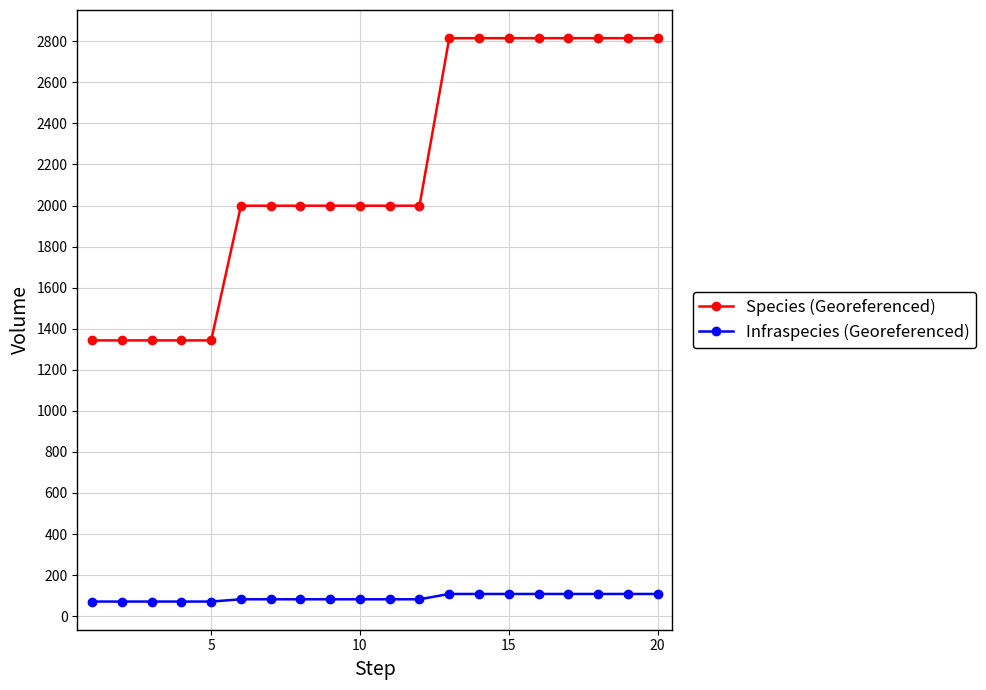

True or false: Infraspecies (Georeferenced) and Species (Georeferenced) cross at least once.

False